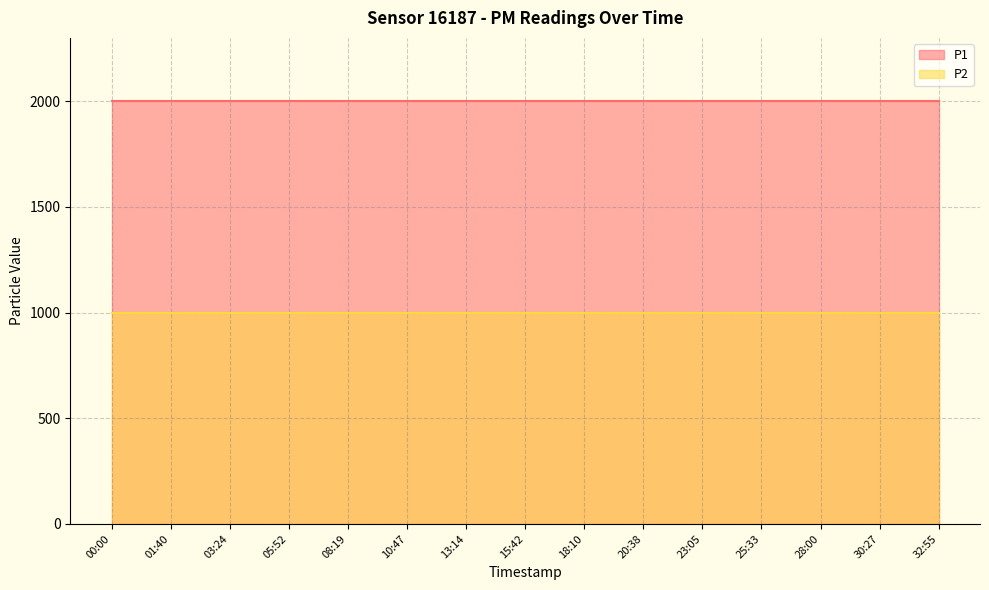

List the labels in order of P2 value, smallest first.

00:00, 01:40, 03:24, 05:52, 08:19, 10:47, 13:14, 15:42, 18:10, 20:38, 23:05, 25:33, 28:00, 30:27, 32:55